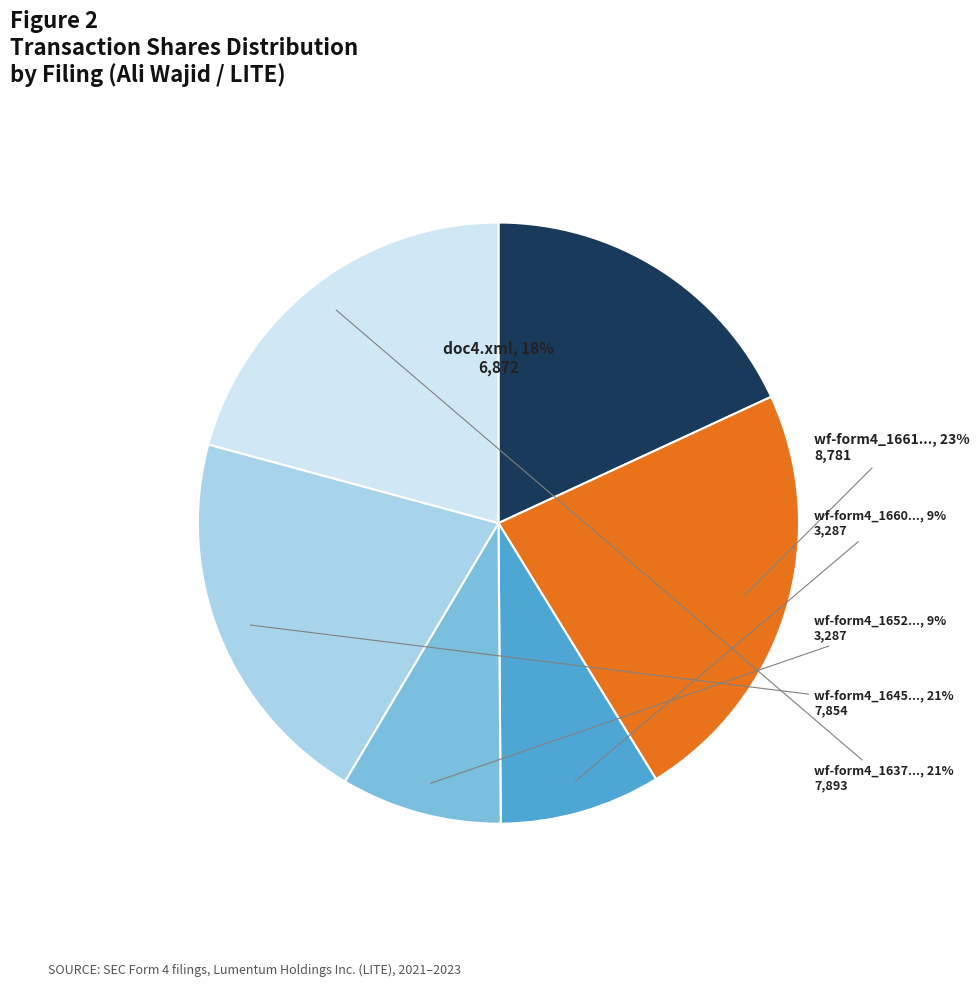

To the nearest percent, what is the difference between the largest and smallest slice percentages?

14%